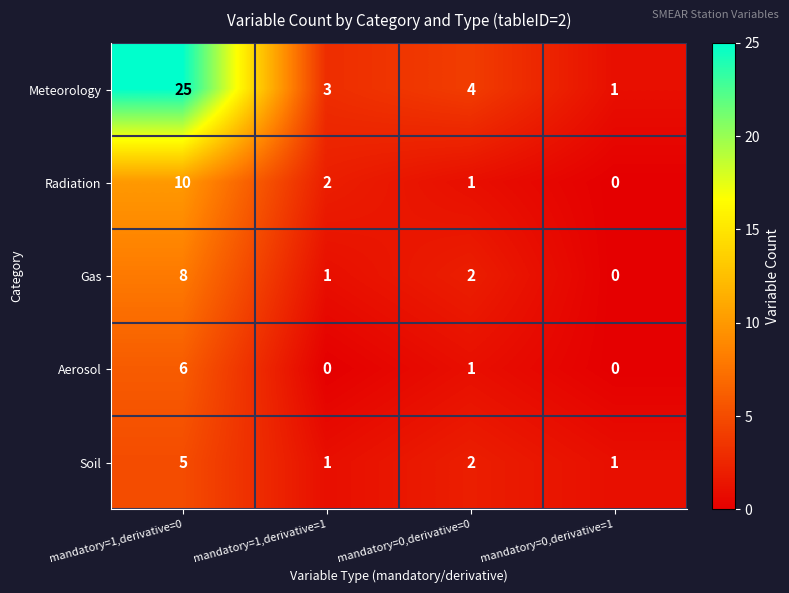

What is the maximum value shown in the chart?

25